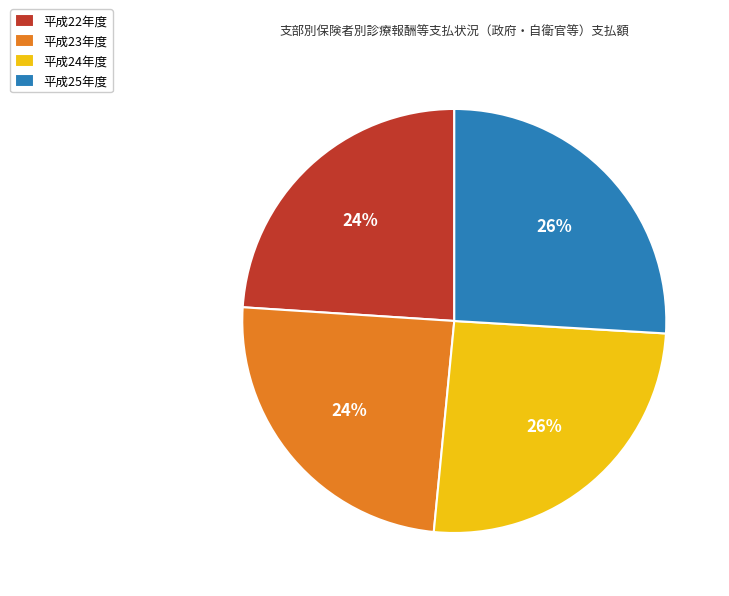

How many slices are in this pie chart?

4